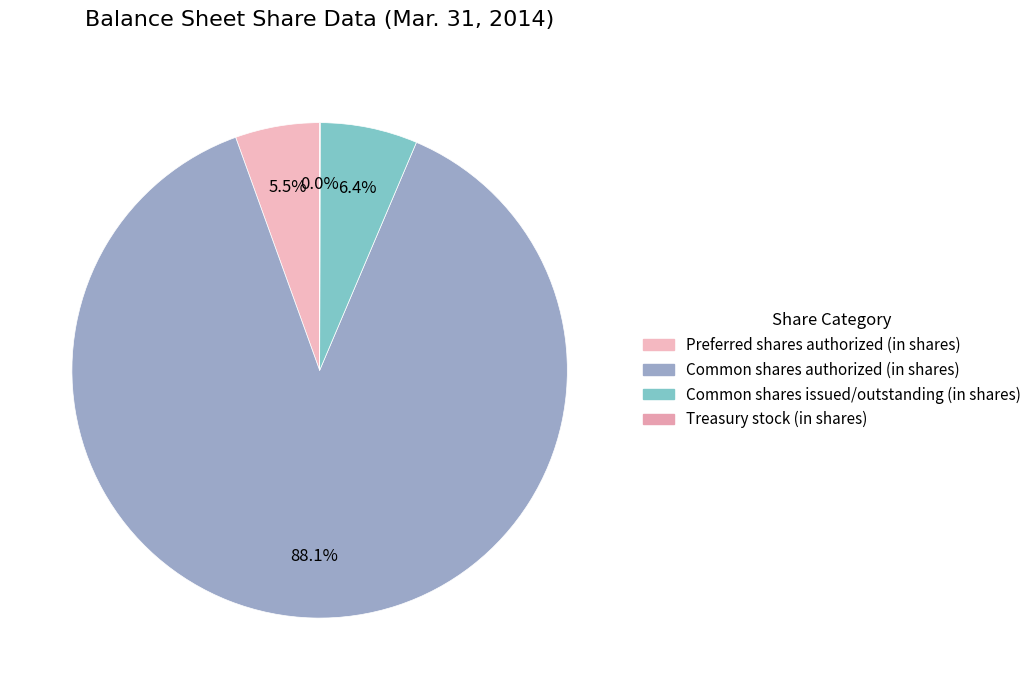

Is there a majority slice in this chart?

Yes